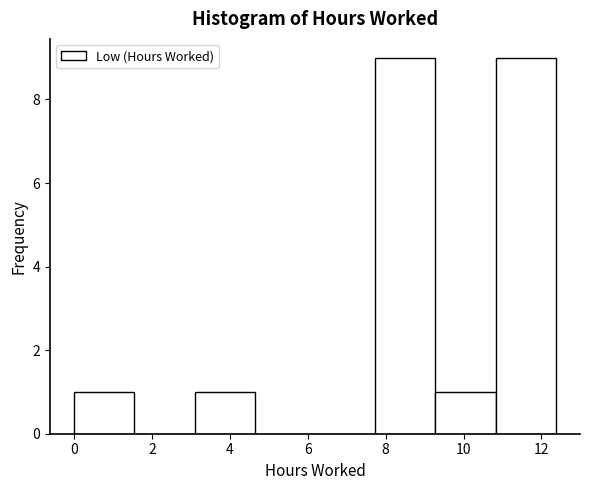

How tall is the bar that spans 7.8 to 9.2 on the x-axis? Neither the bar edges nor the heights are printed on the chart, so give them approximately, as read against the axes.

9